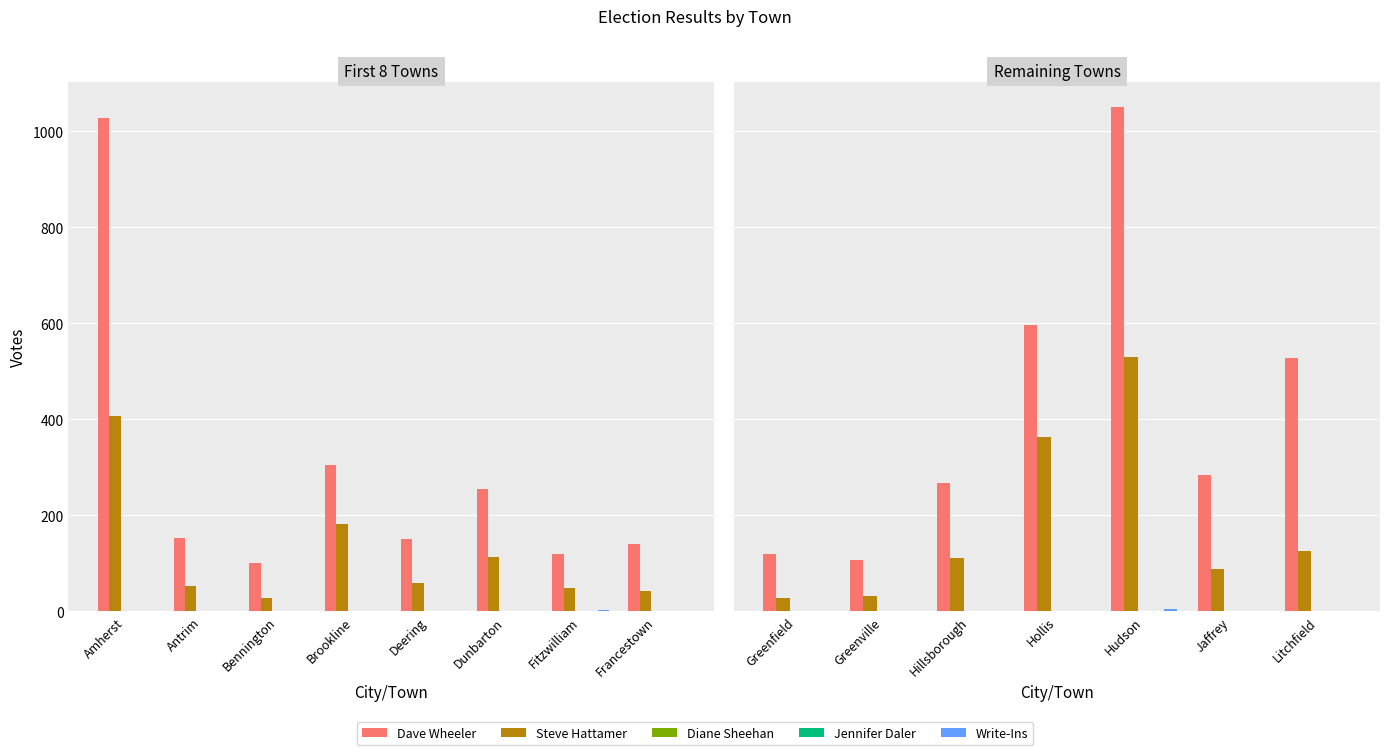

Are the bars horizontal?

No